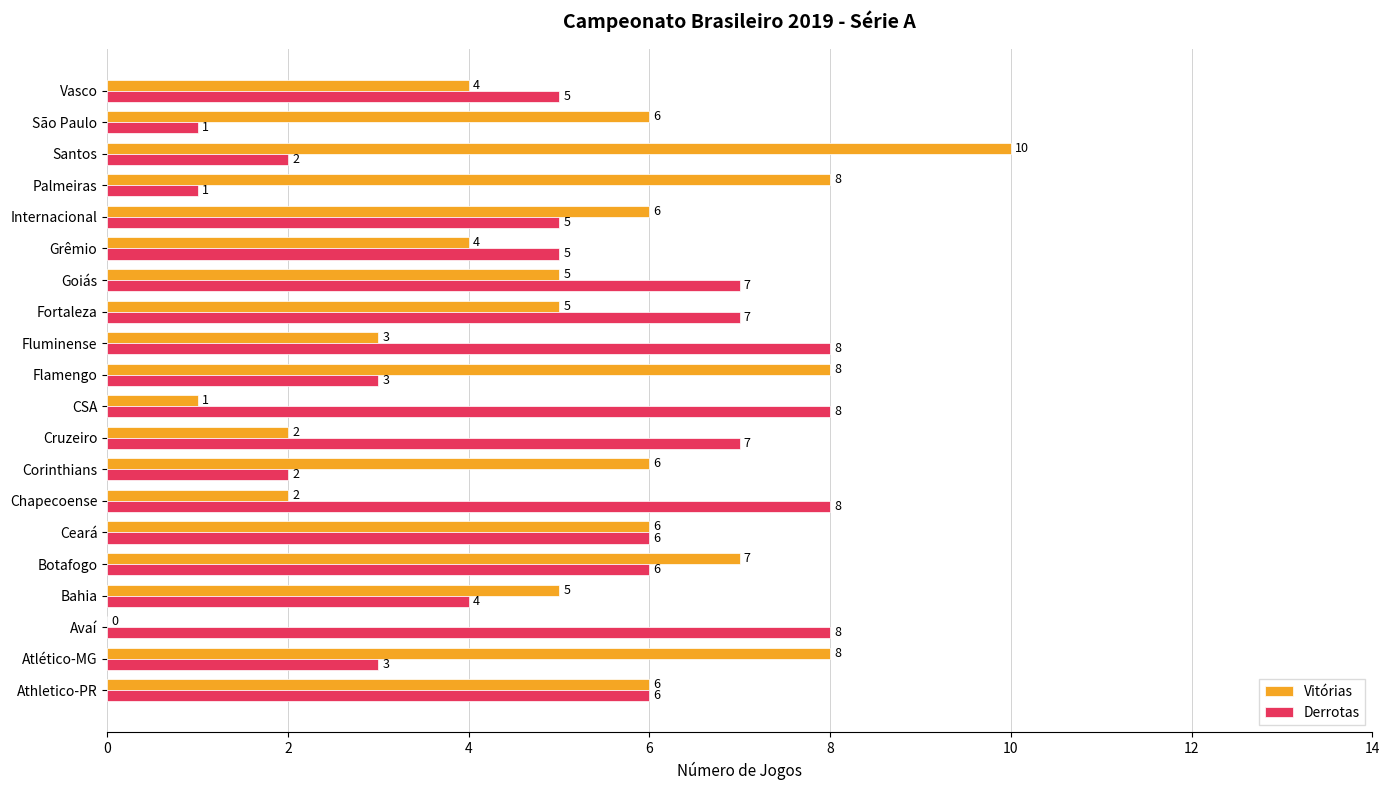

Is the value of Derrotas at Vasco greater than the value of Vitórias at Avaí?

Yes